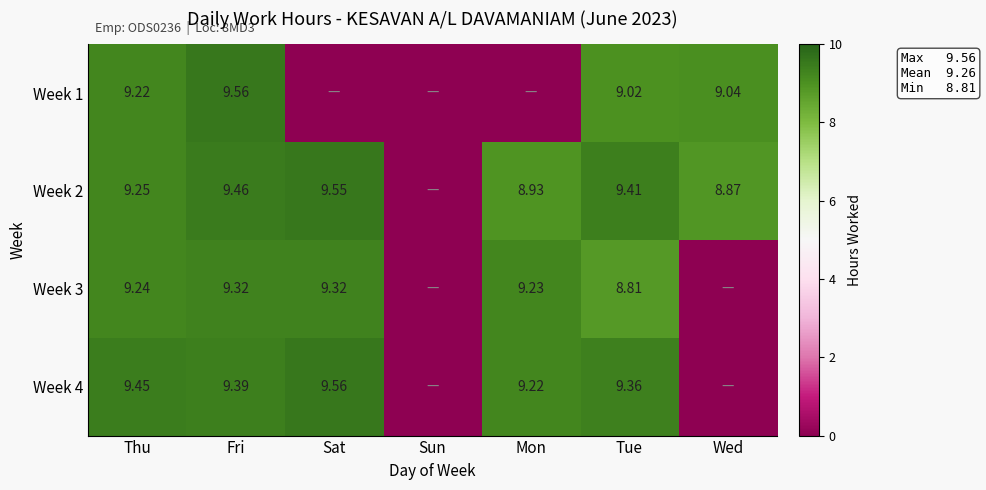

Is the value of Week 4 at Thu greater than the value of Week 2 at Wed?

Yes